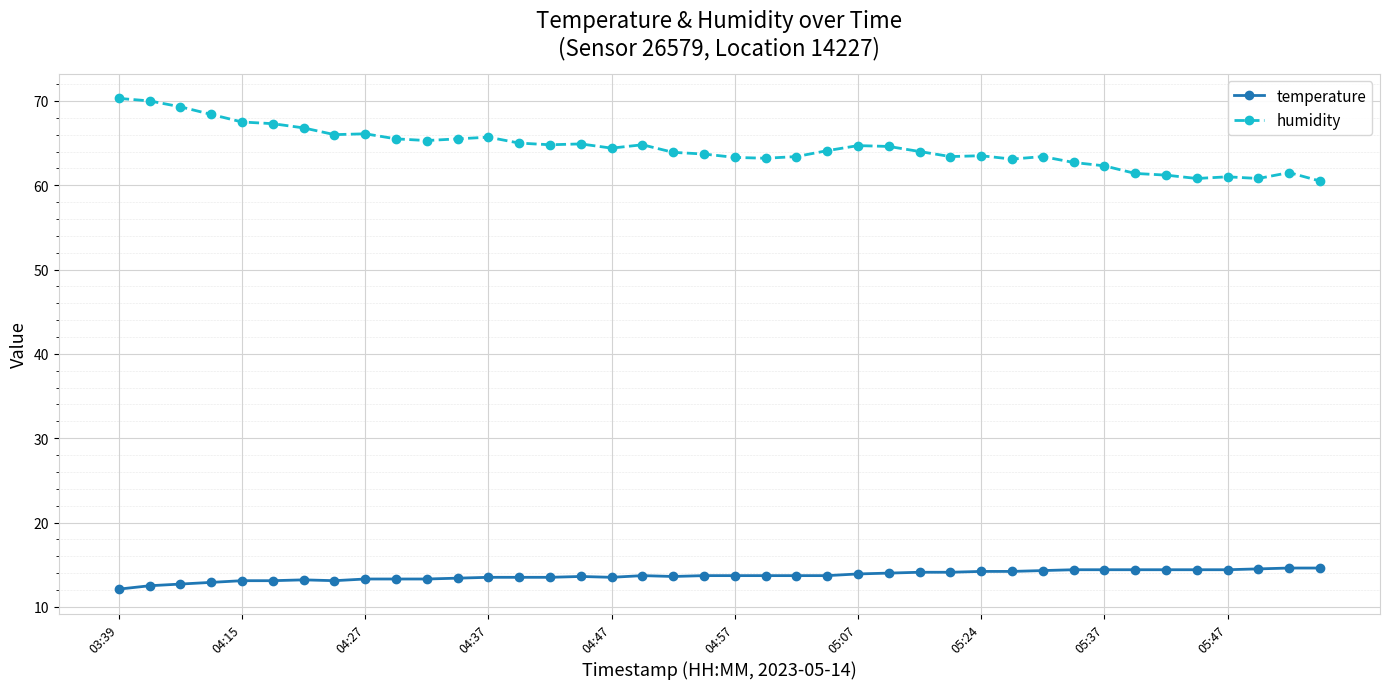

What is the average value of the temperature series?

13.7